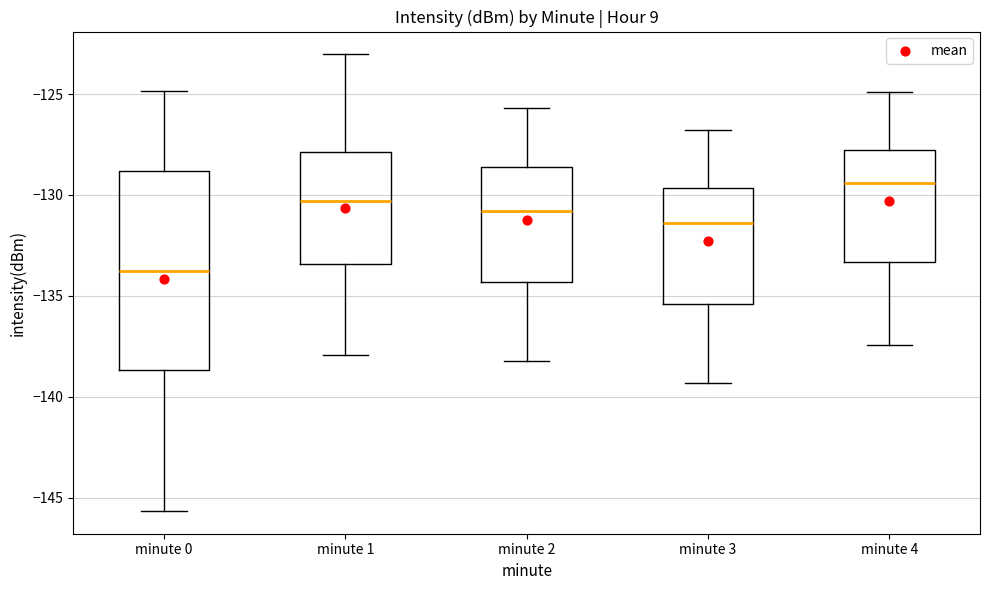

Where does the median line of the box for minute 2 sit on the y-axis? The values are not printed on the chart, so give them approximately, as read against the axis.

-131.0